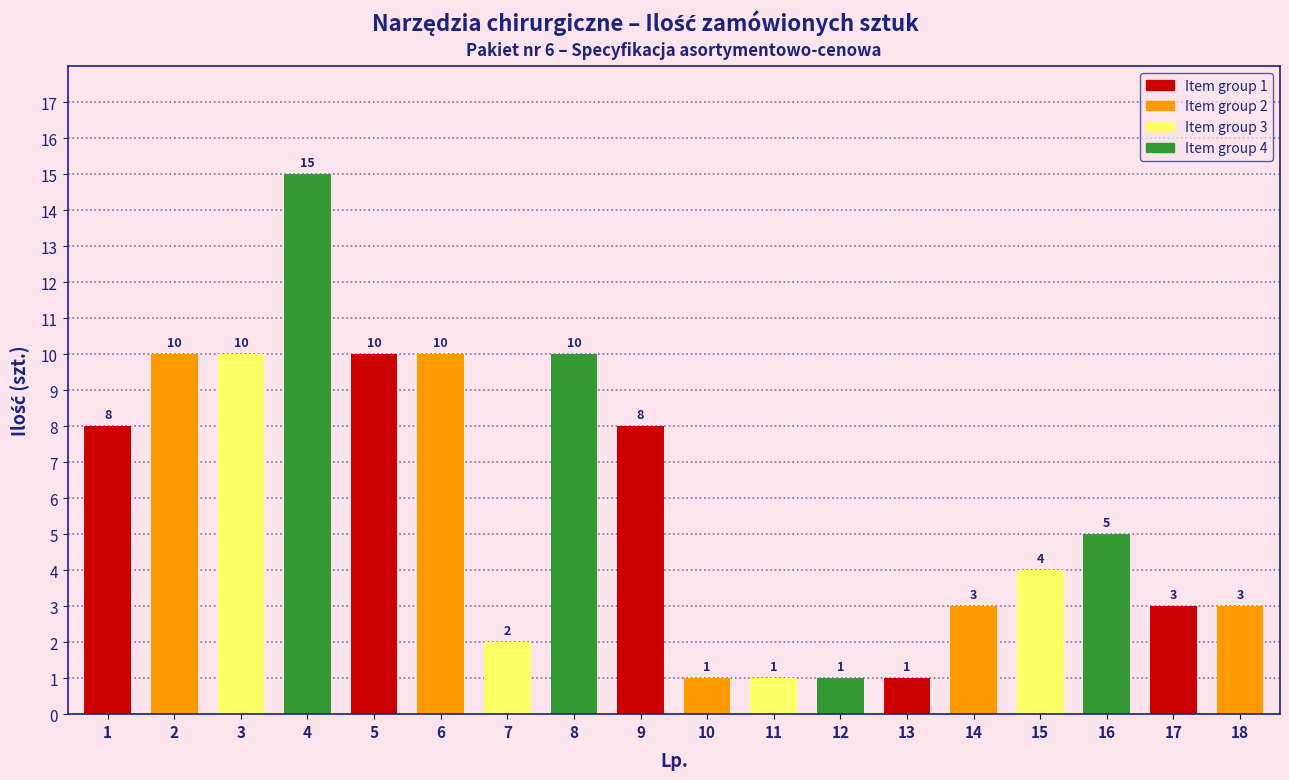

Reading right to left, list all the values displayed in this chart.

18=3	17=3	16=5	15=4	14=3	13=1	12=1	11=1	10=1	9=8	8=10	7=2	6=10	5=10	4=15	3=10	2=10	1=8